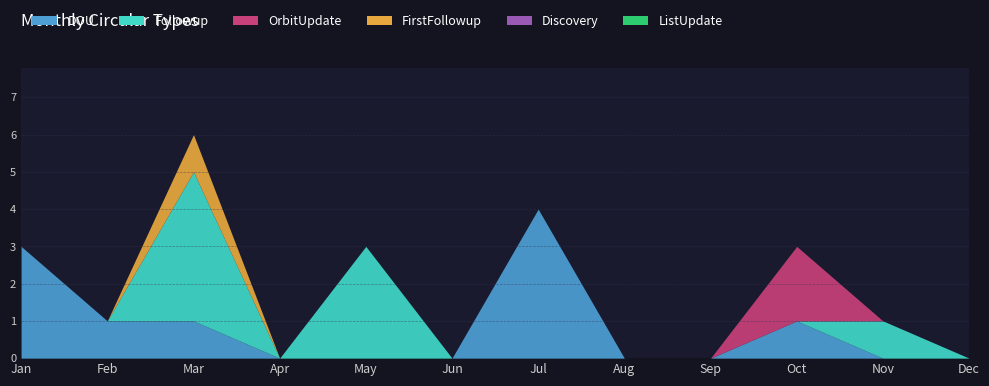

How many distinct data groups are displayed?

6